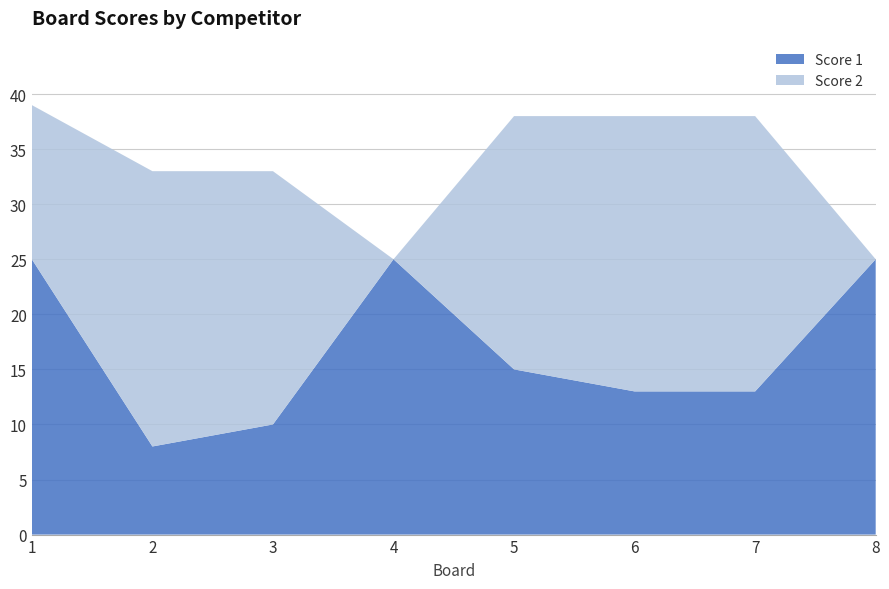

Reading right to left, what are all the values shown in this chart?

Score 1: 25	13	13	15	25	10	8	25
Score 2: 0	25	25	23	0	23	25	14